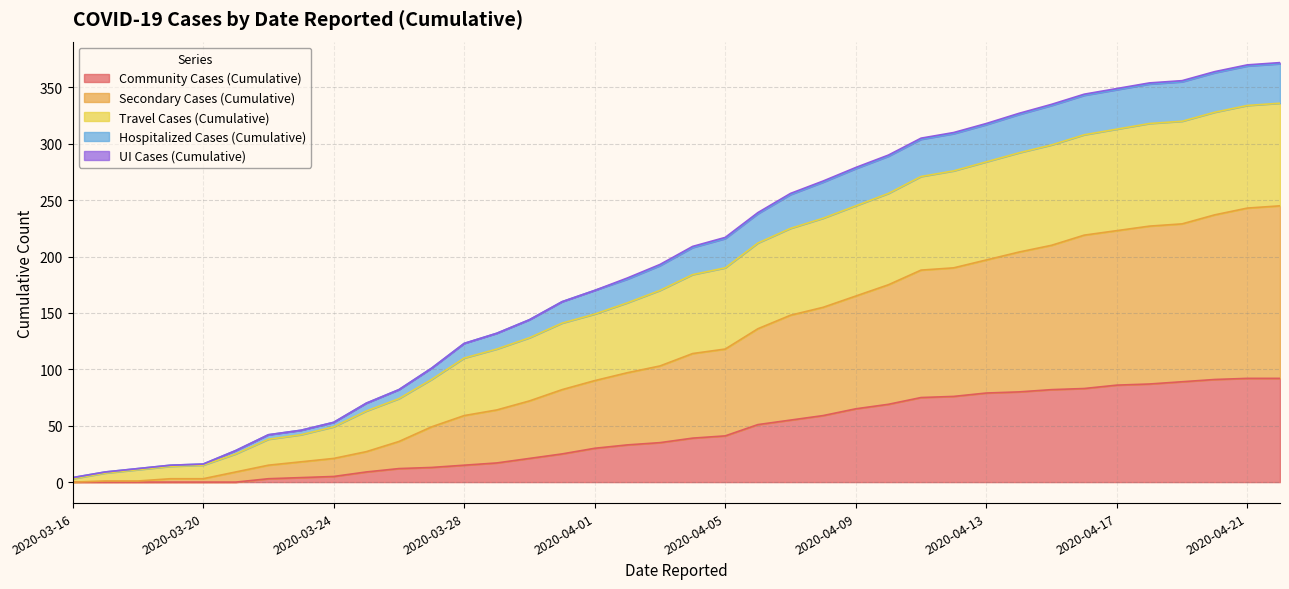

The Hospitalized Cases (Cumulative) series shows 70 at 2020-03-25. True or false?

True